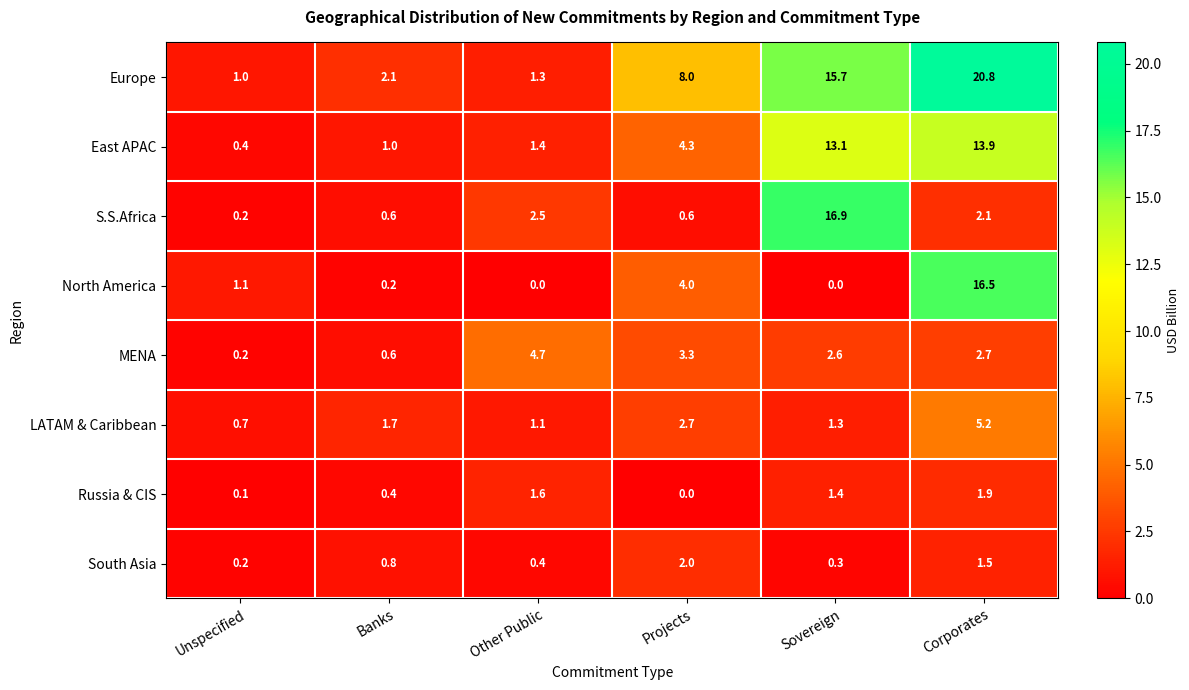

What is the difference between the maximum and second lowest values in the Russia & CIS series?

1.8